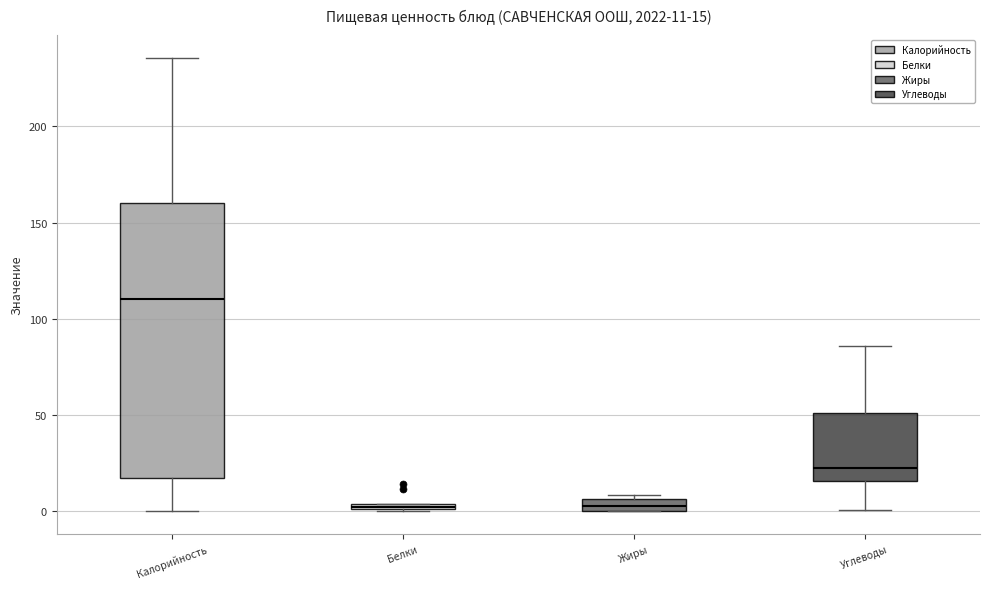

Comparing the boxes themselves (not the whiskers), which one is the tallest?

Калорийность